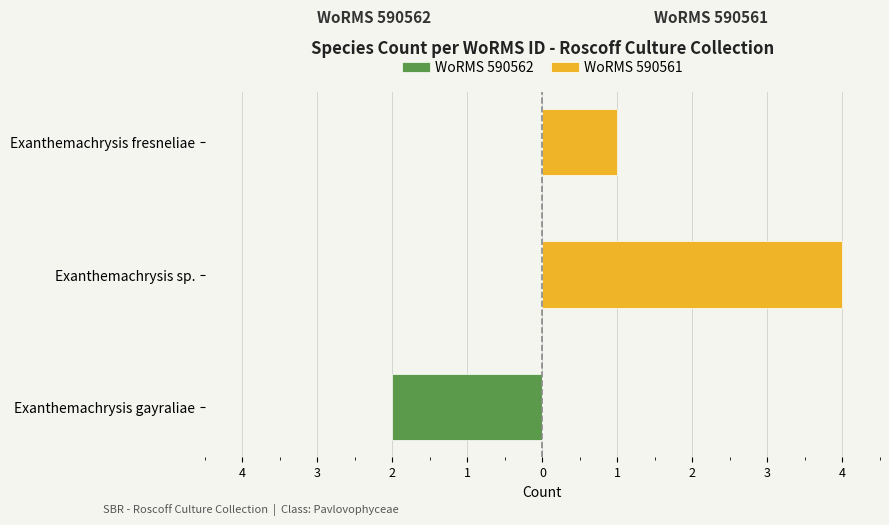

What are all the series names shown in the legend?

WoRMS 590562, WoRMS 590561